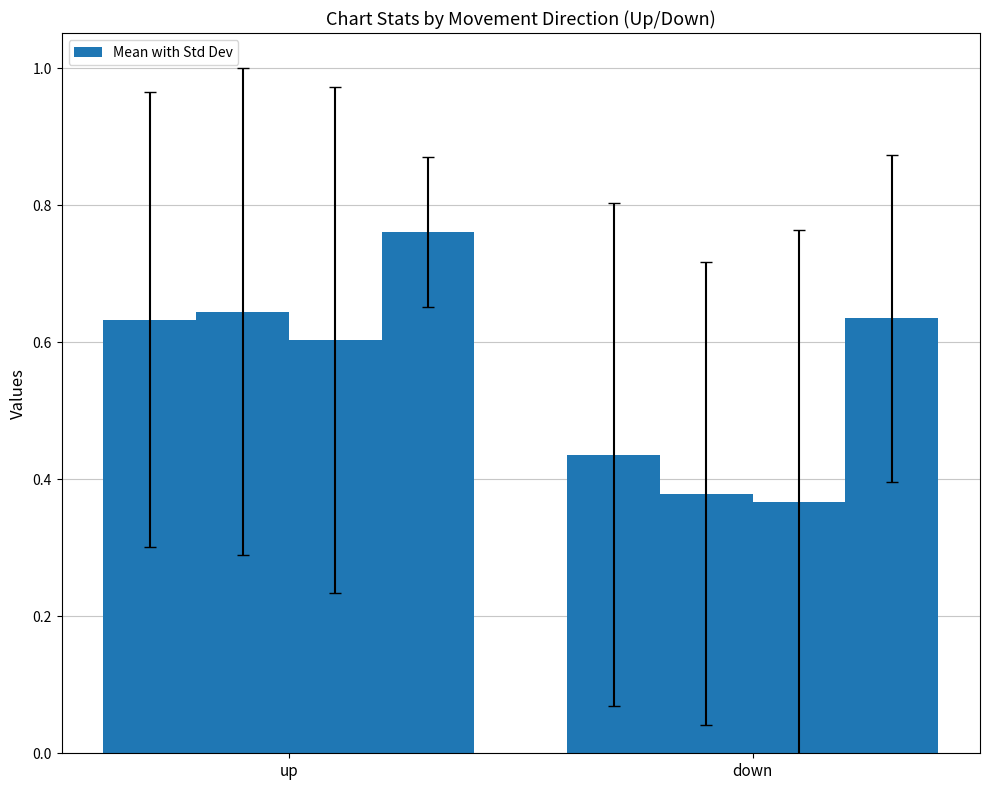

What is the label of the 1st bar from the right?

down